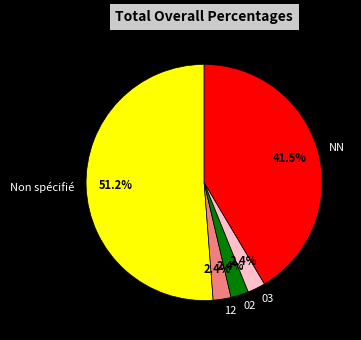

Which slice represents more than half of the pie?

Non spécifié